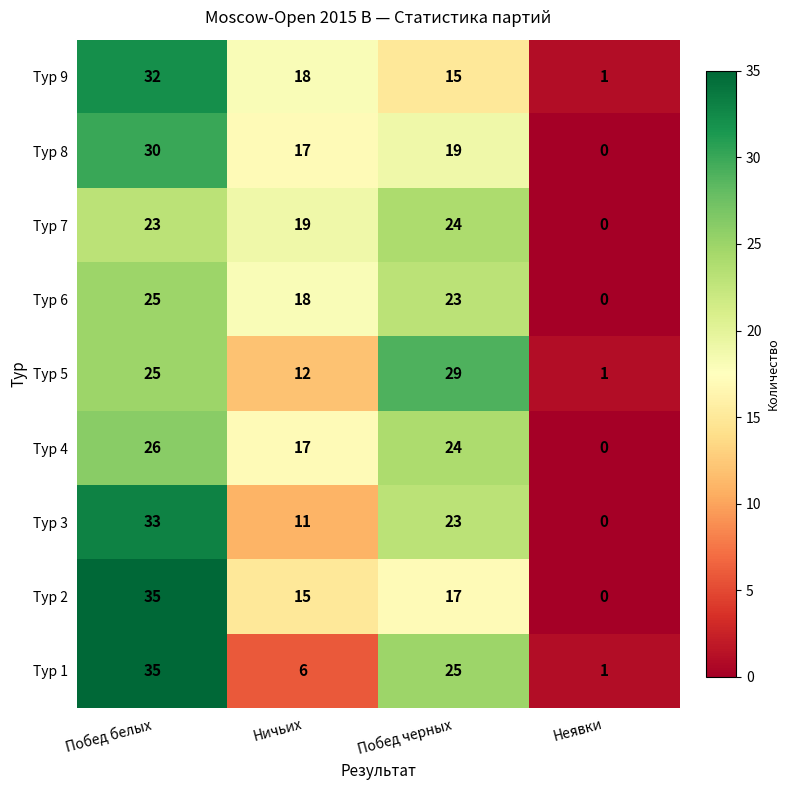

What is the difference between the second highest and minimum values in the Тур 2 series?

17